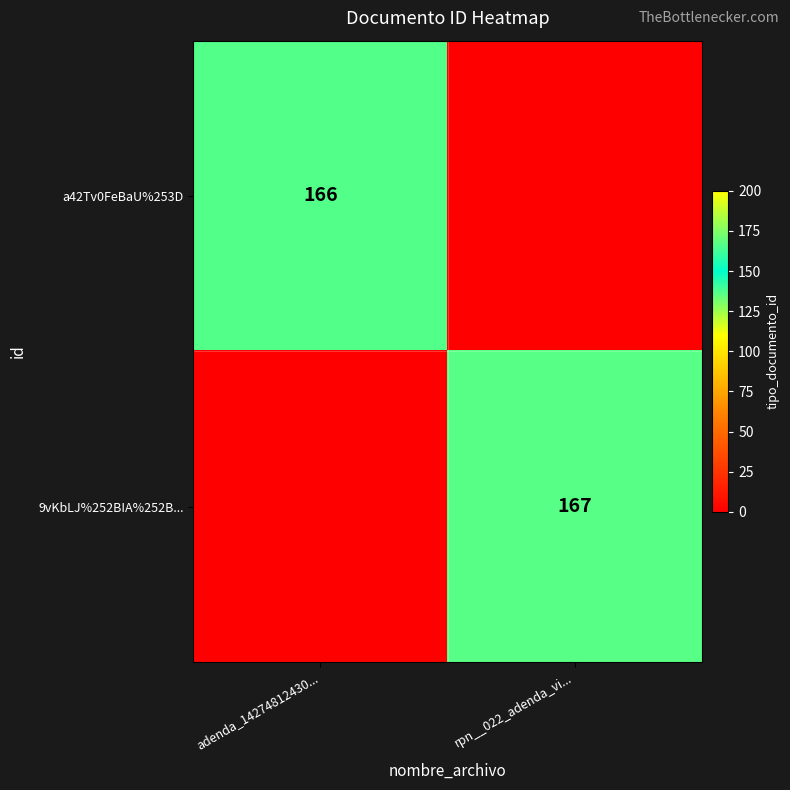

Is the value of 9vKbLJ%252BIA%252B... at rpn__022_adenda_vi... greater than the value of a42Tv0FeBaU%253D at adenda_14274812430...?

Yes